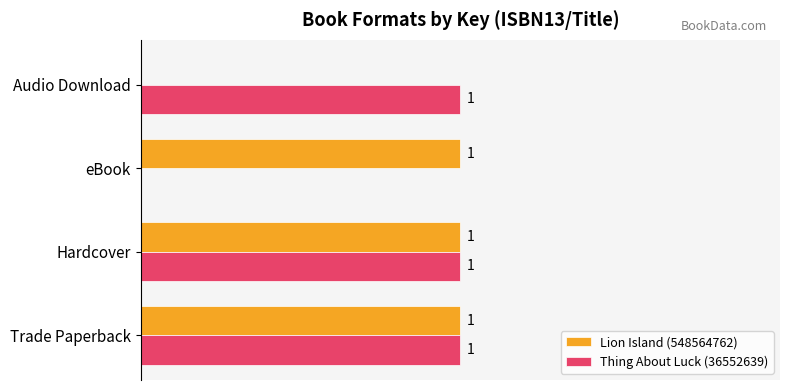

At which label is Lion Island (548564762) closest to 0?

Audio Download